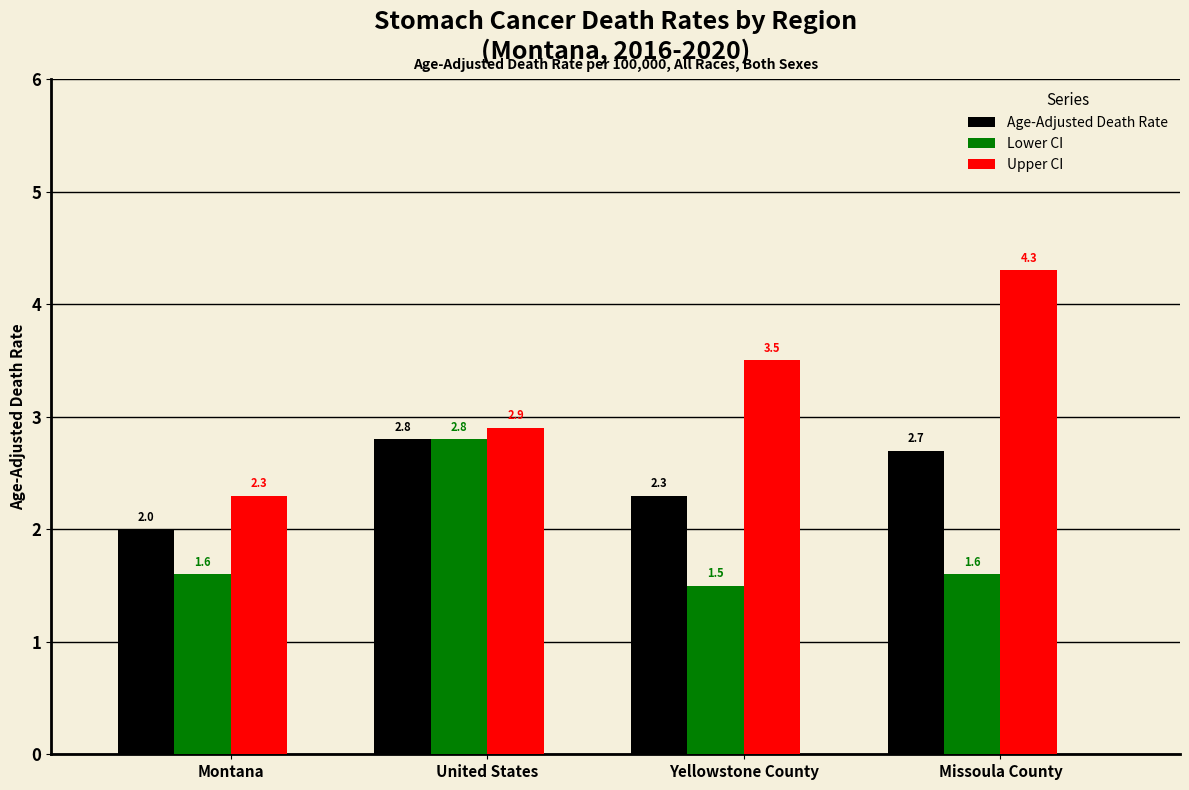

Reading left to right, what are all the values shown in this chart?

Age-Adjusted Death Rate: 2.0	2.8	2.3	2.7
Lower CI: 1.6	2.8	1.5	1.6
Upper CI: 2.3	2.9	3.5	4.3